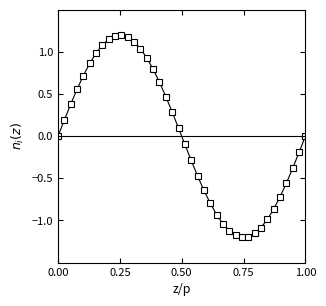

What is the value of the 3rd point from the left?

0.4